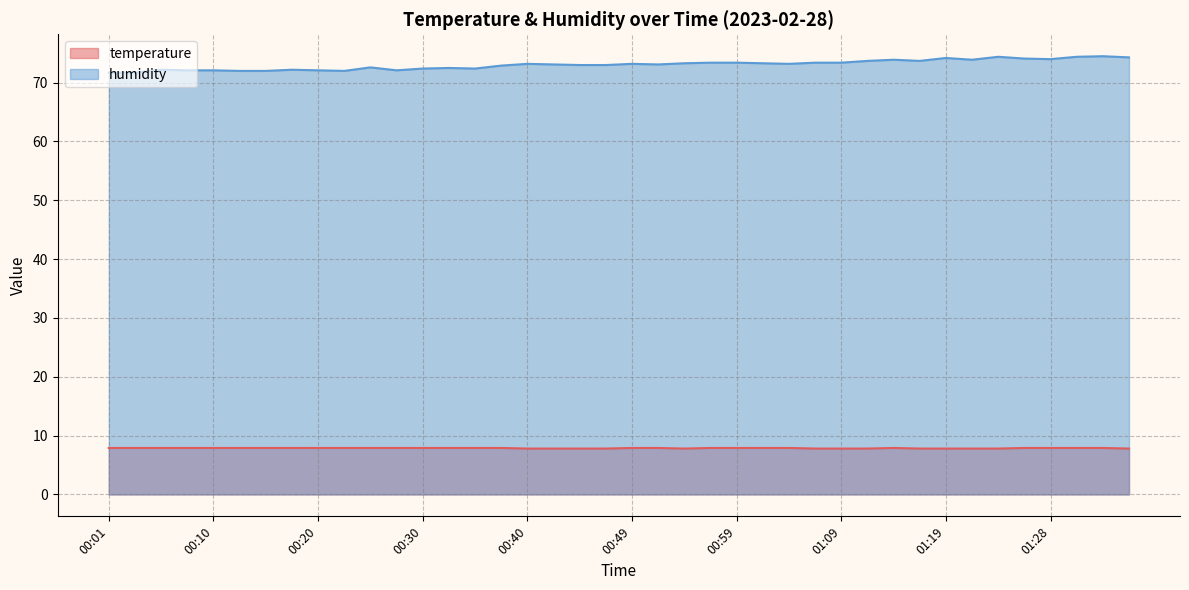

Rank the series by their maximum value, from lowest to highest.

temperature, humidity